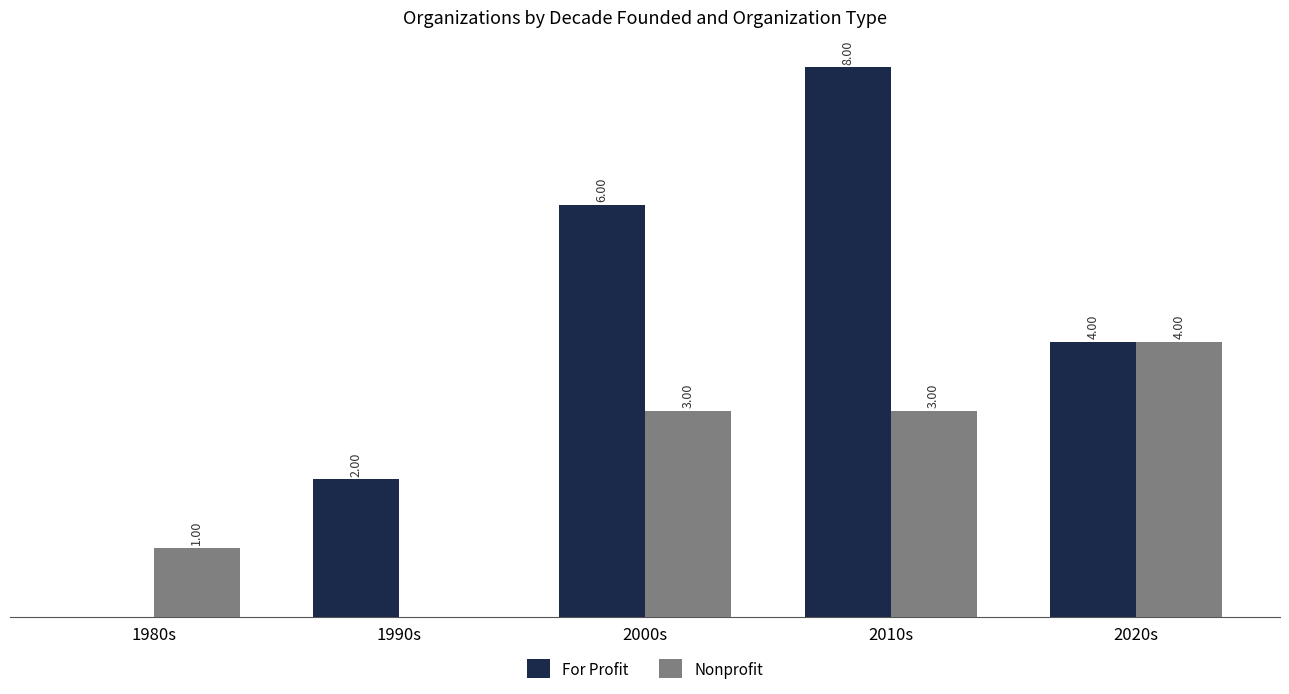

Which series has the largest total across all categories?

For Profit